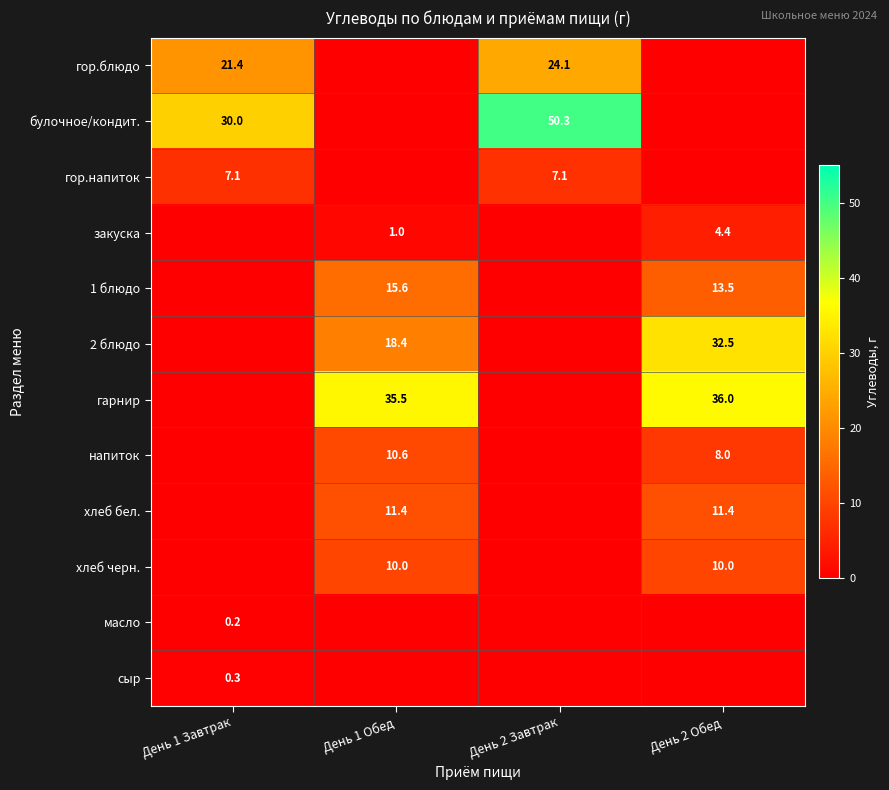

How many distinct data groups are displayed?

12